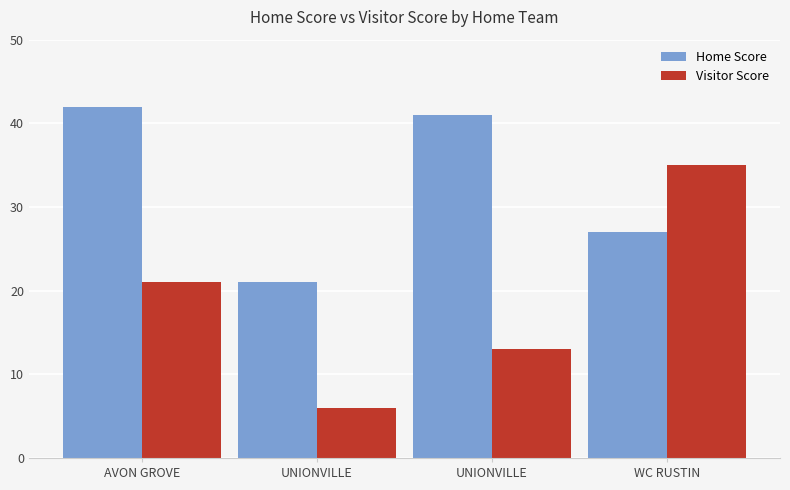

Are the bars horizontal?

No